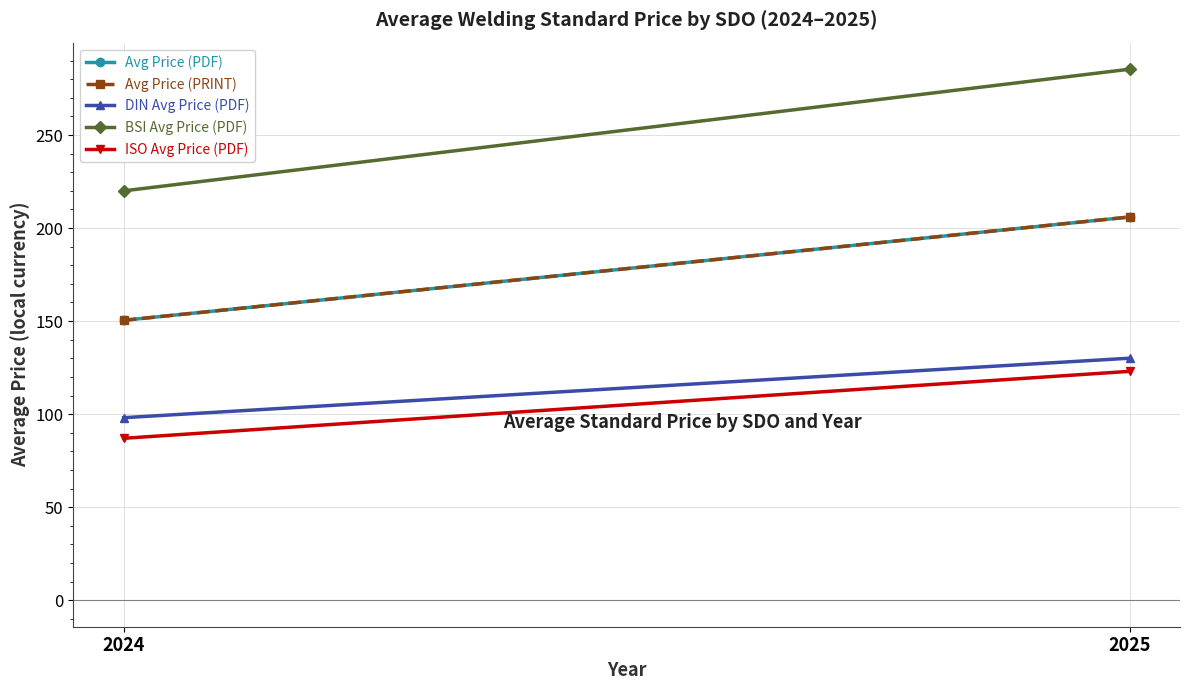

What is the sum of all BSI Avg Price (PDF) values?

505.4